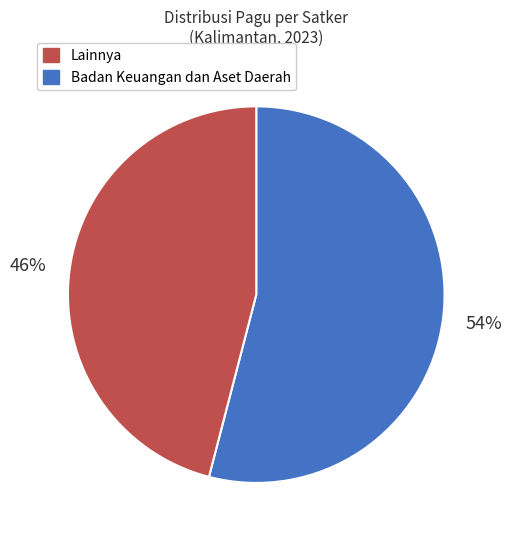

To the nearest percent, what is the difference between the largest and smallest slice percentages?

8%